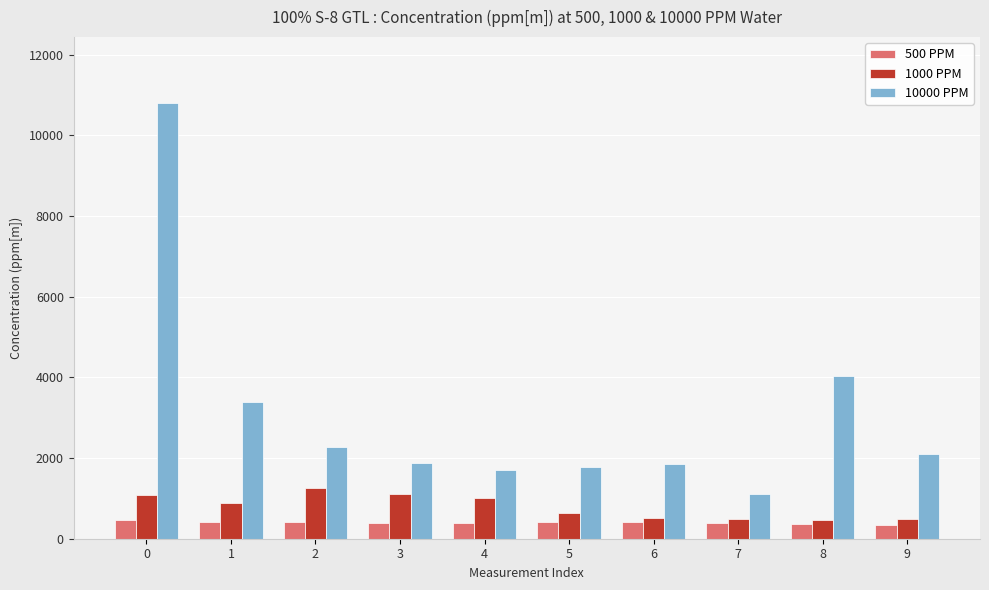

What is the sum of the 1000 PPM values at 7 and 8?

965.6